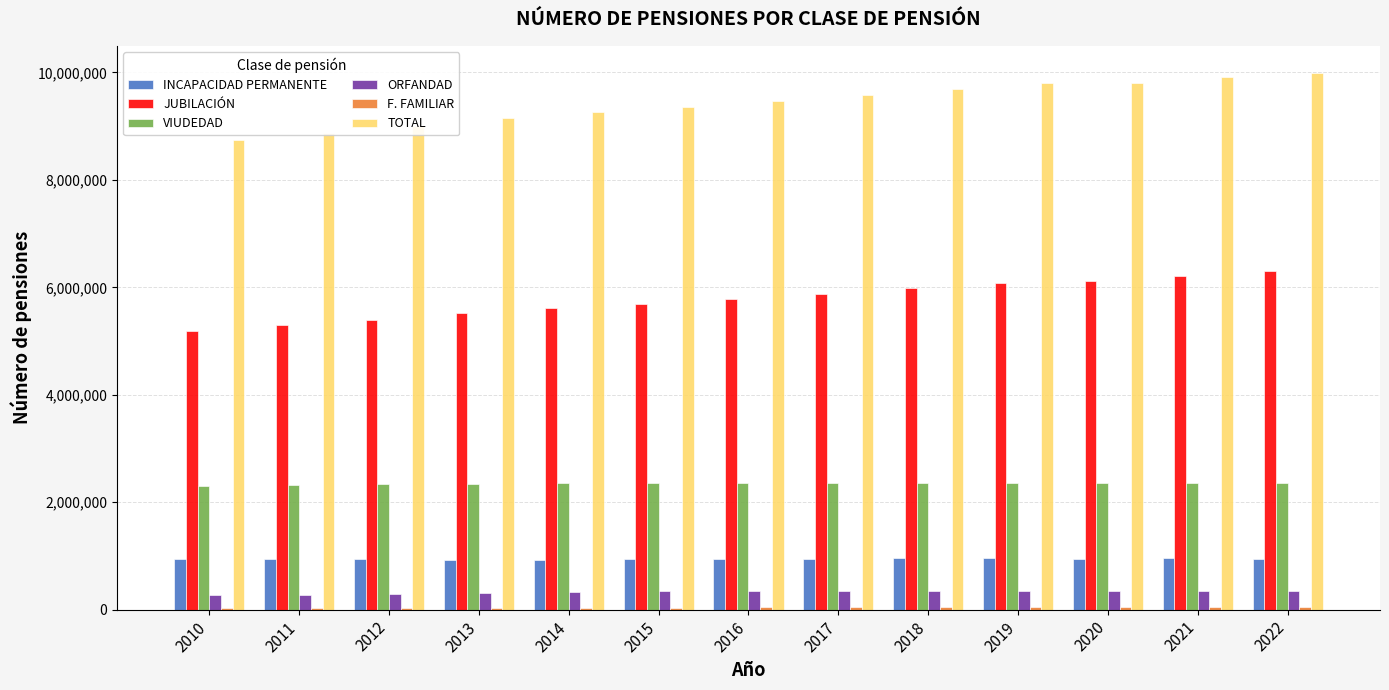

What is the difference between the maximum and minimum values in the JUBILACIÓN series?

1109190